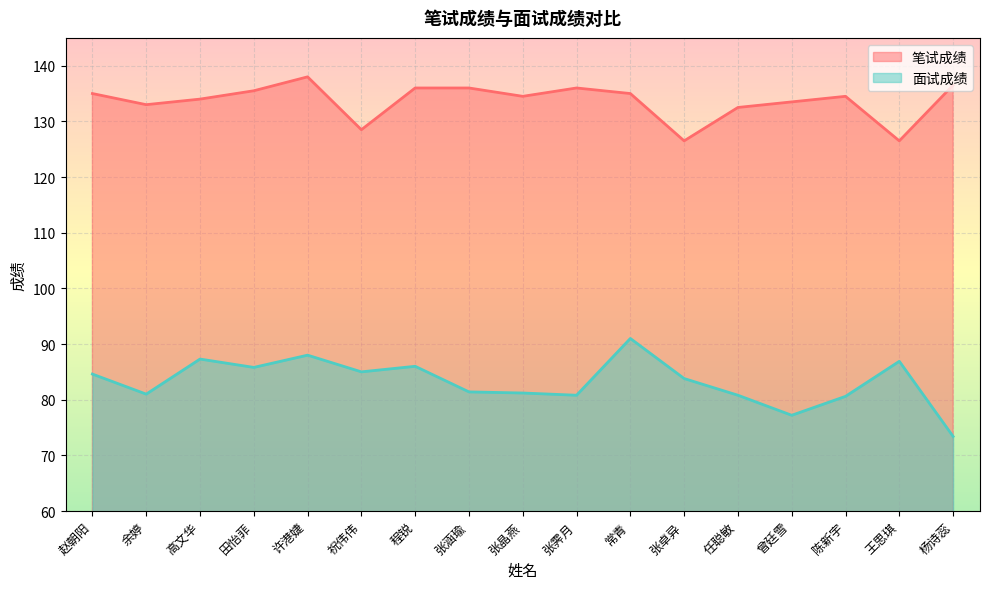

Is it true that 面试成绩 equals 46.6 at 赵朝阳?

False